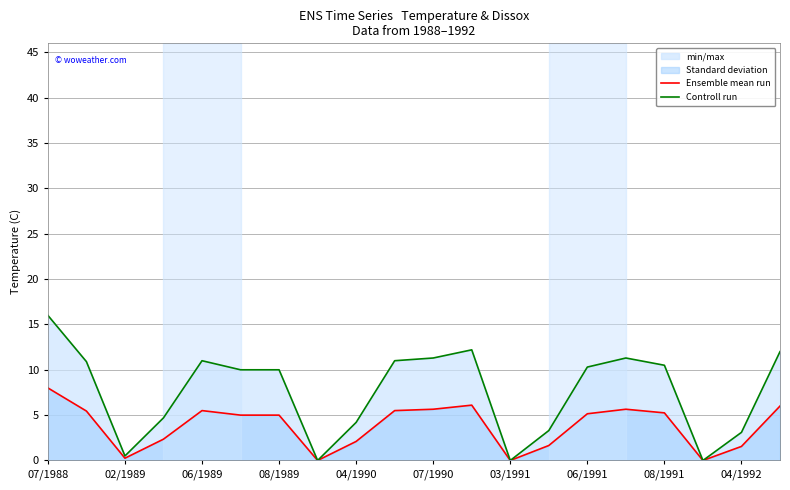

Is the value of Controll run at 15 greater than the value of Ensemble mean run at 13?

Yes